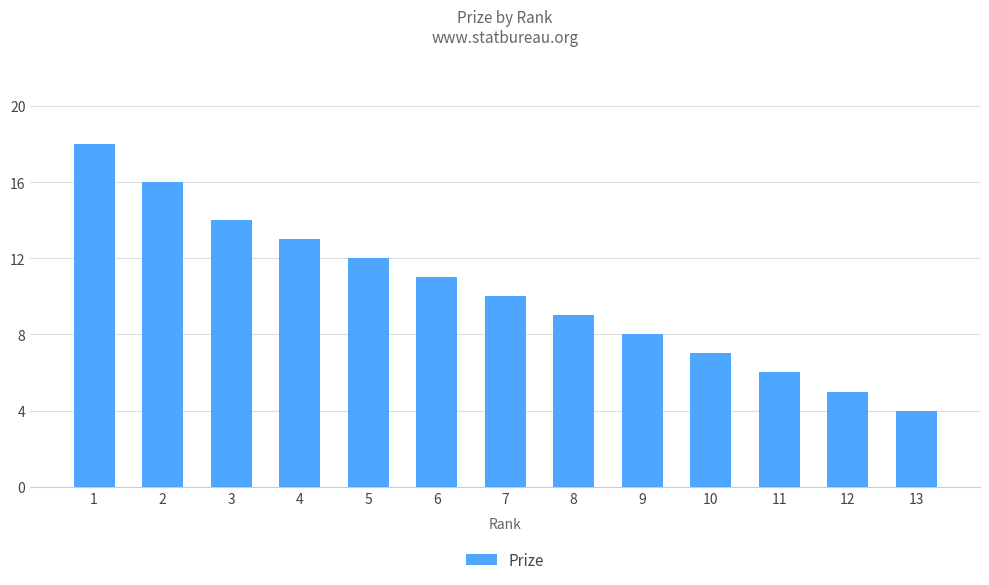

What is the average value?

10